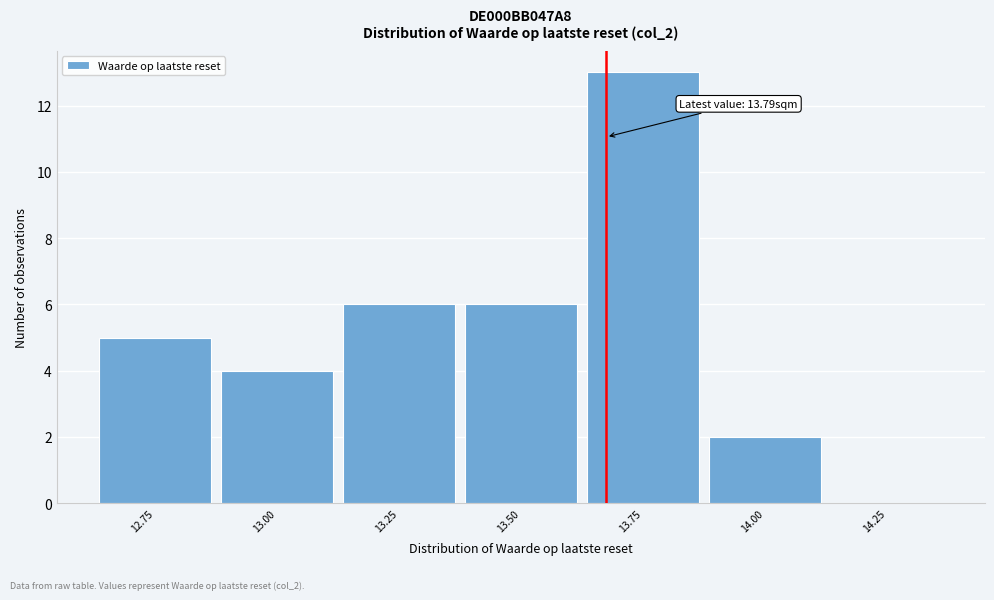

Reading left to right, list all the values displayed in this chart.

12.75=5	13.00=4	13.25=6	13.50=6	13.75=13	14.00=2	14.25=0